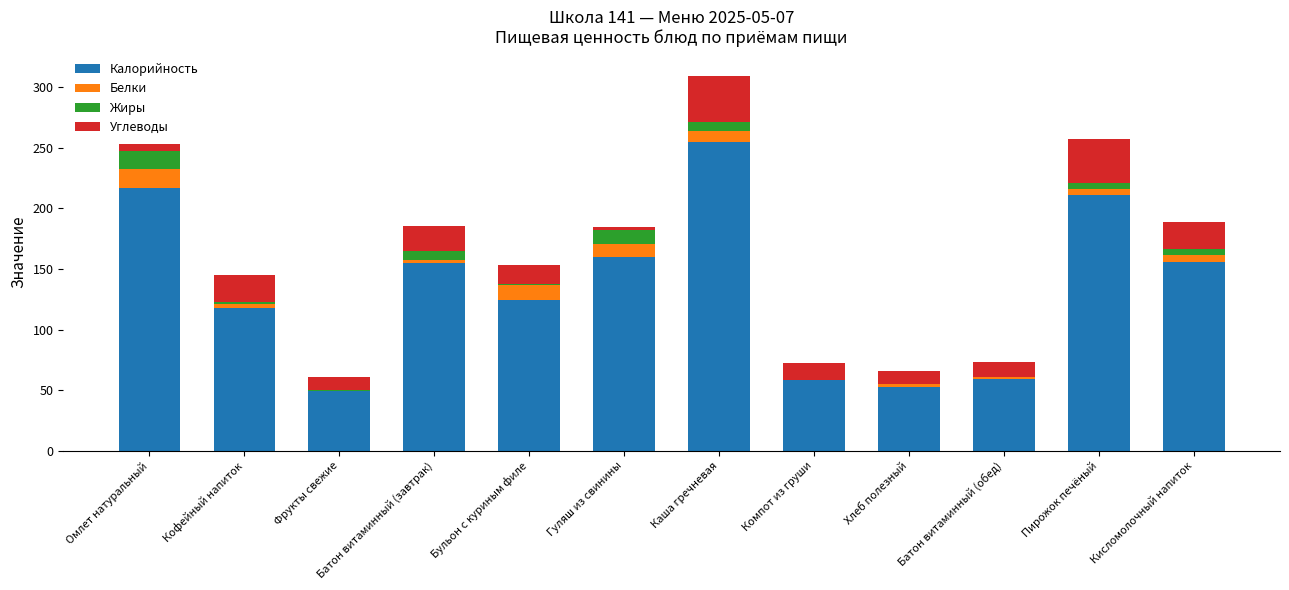

Are the bars grouped side by side (vs. stacked)?

No